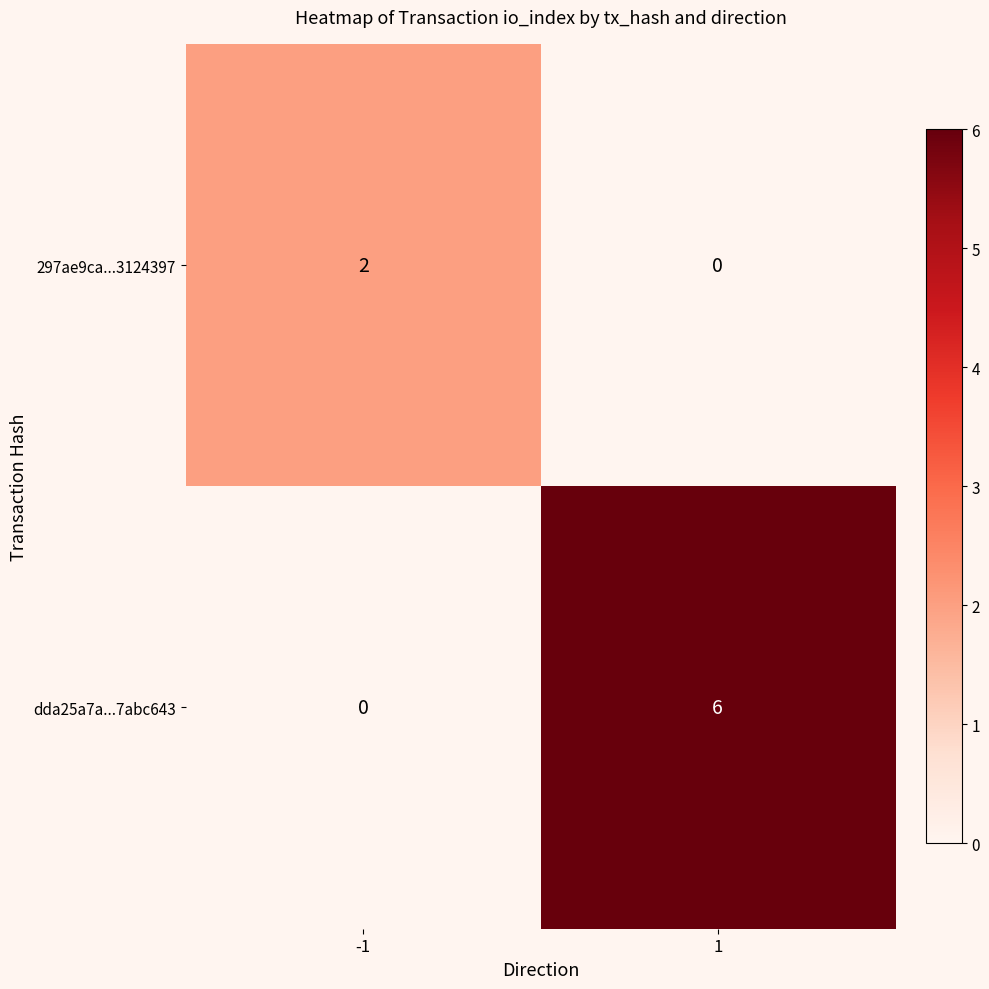

How many data points in 297ae9ca...3124397 are less than 2?

1